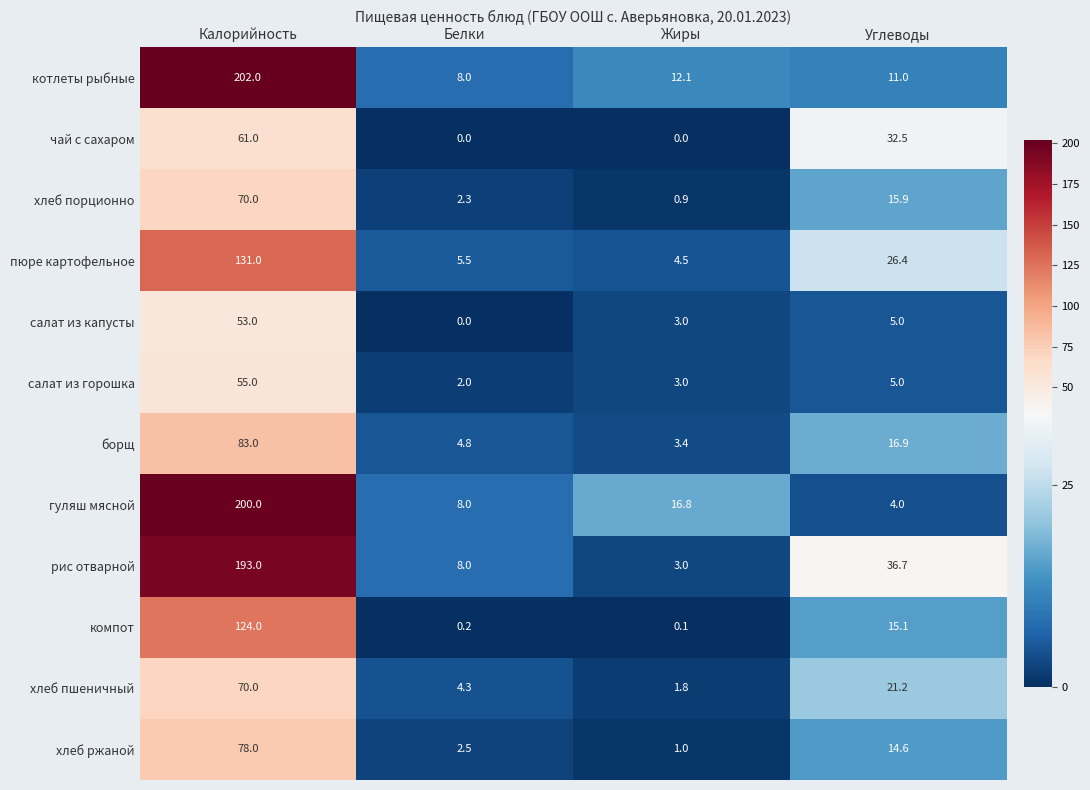

The пюре картофельное series shows 26.4 at Углеводы. True or false?

True